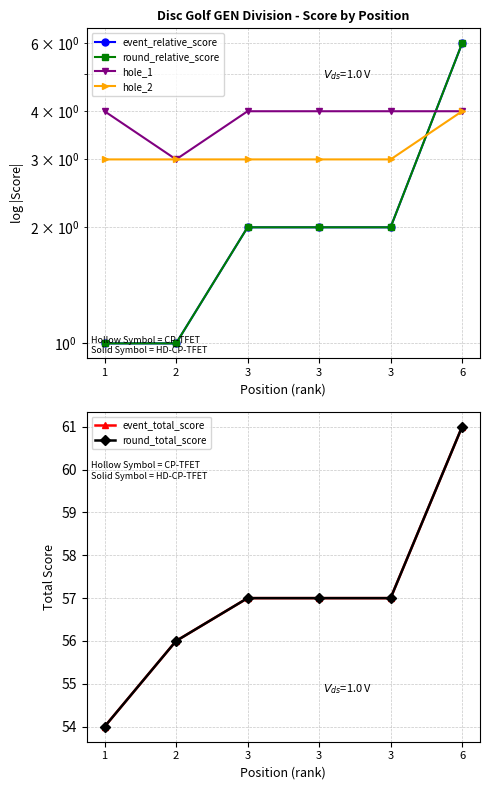

Is the value of event_relative_score at 1 greater than the value of hole_2 at 3?

No